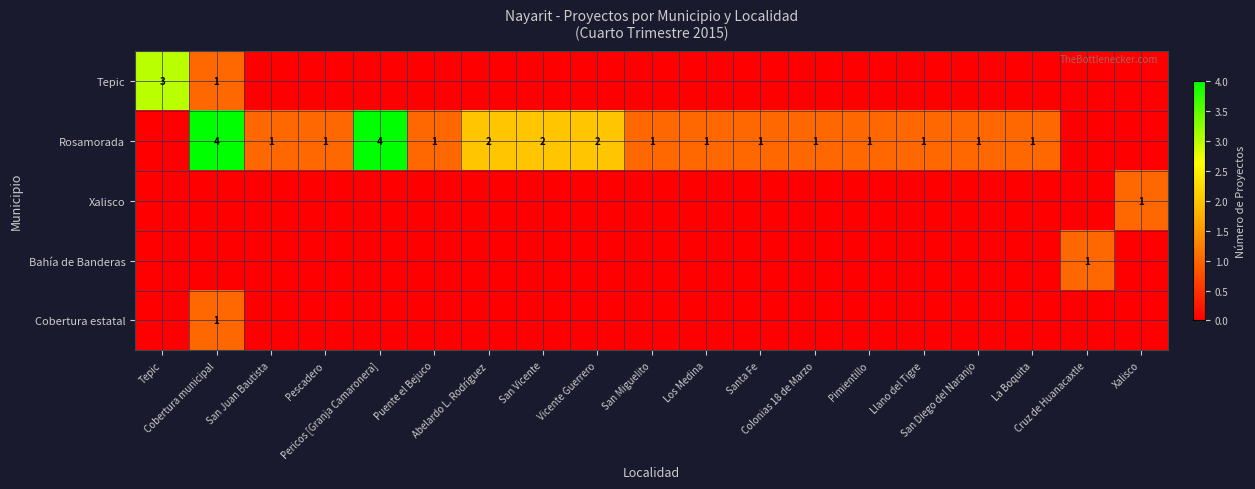

What is the highest value of the Rosamorada series?

4